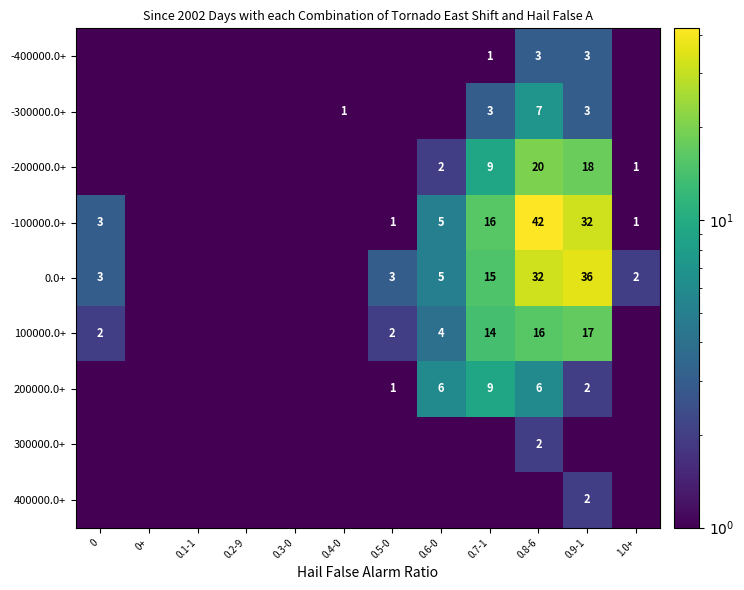

True or false: -200000.0+ has a value of 9.0 at 0.7-1.

True